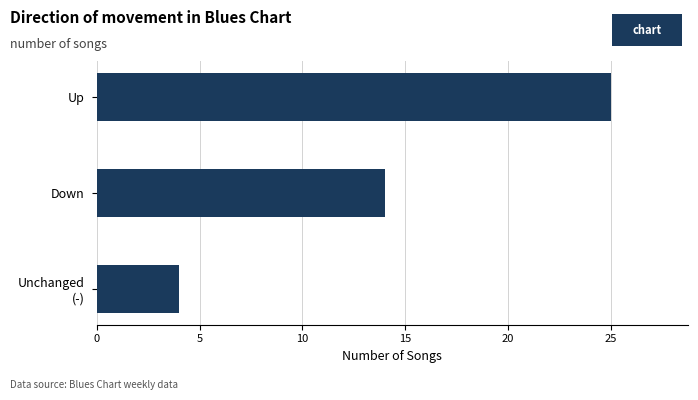

What is the approximate value at Down?

14